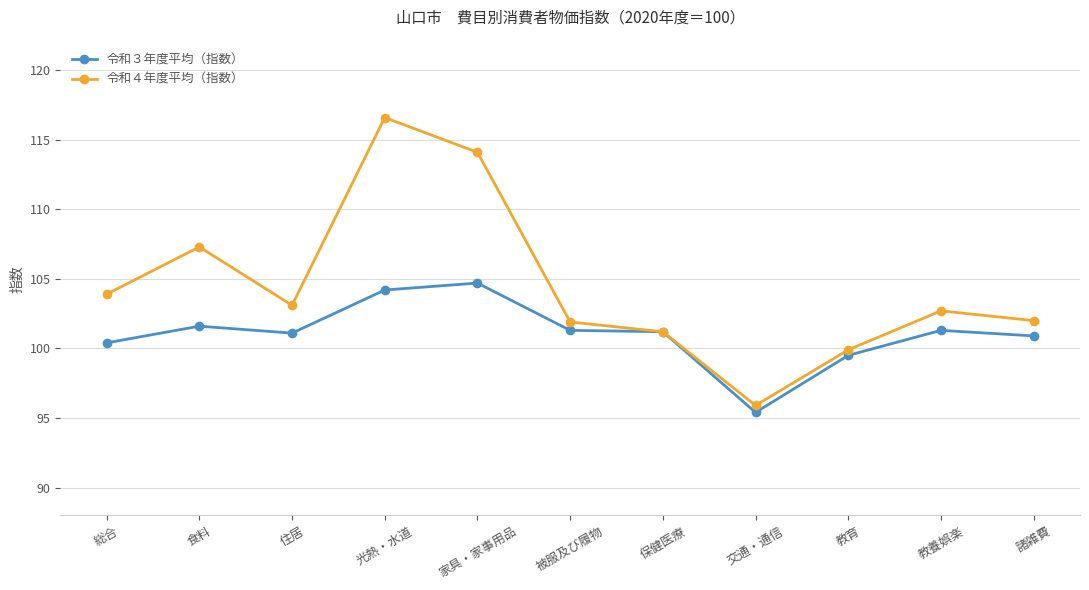

The value of 令和３年度平均（指数） at 教育 is 99.5. True or false?

True